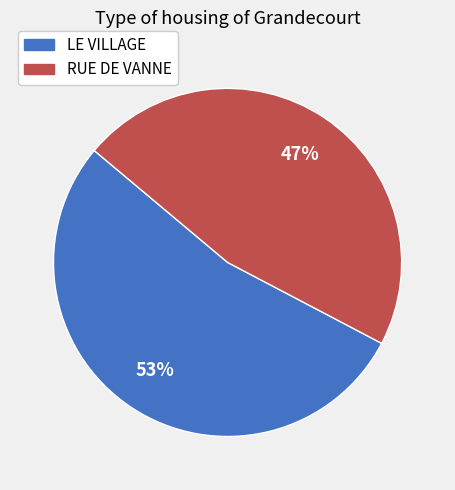

Approximately how many times larger is the value at RUE DE VANNE compared to LE VILLAGE?

0.9